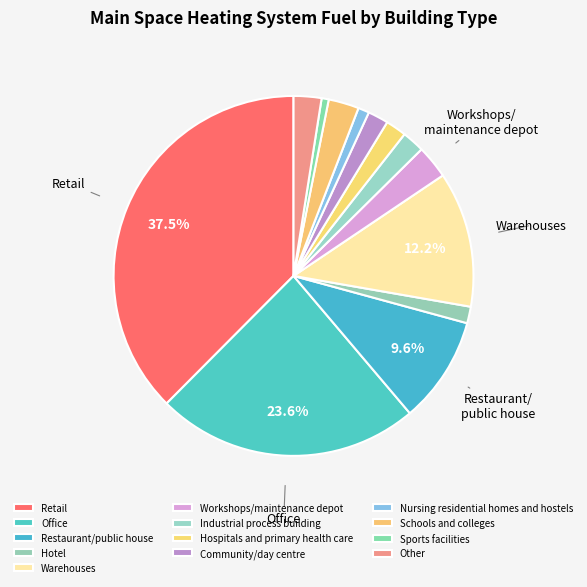

How many segments does this pie chart have?

13